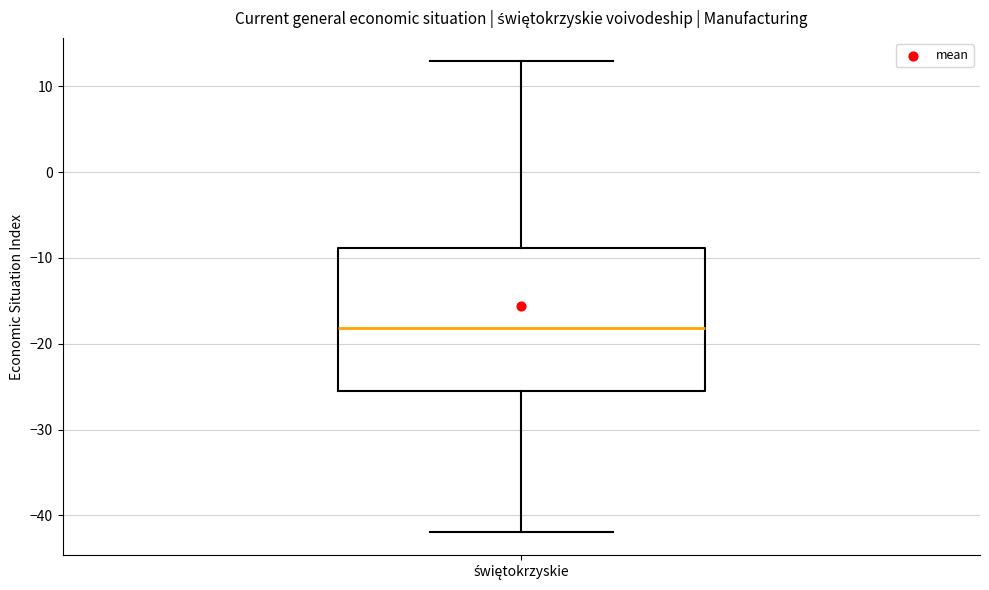

Read this box plot against the y-axis: the position of the median line, the range covered by the box, and the ends of both whiskers. The values are not printed on the chart, so give them approximately, as read against the axis.

median -18, box -25 to -9, whiskers -42 to 13